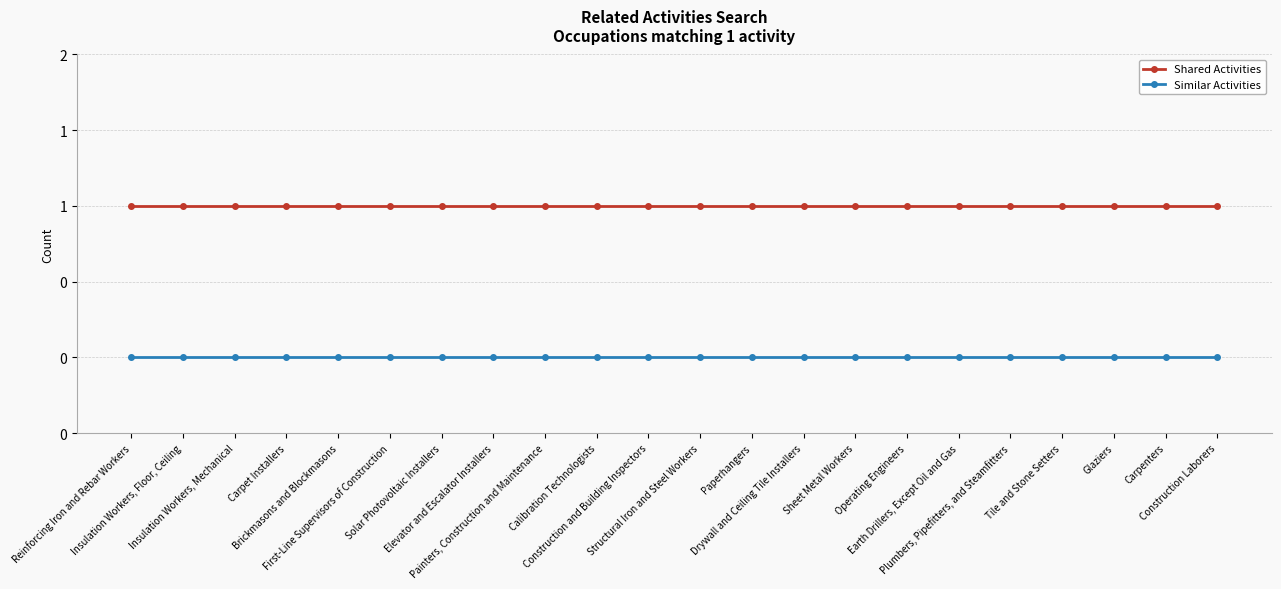

Reading right to left, transcribe all the data shown in this chart.

Shared Activities: 1	1	1	1	1	1	1	1	1	1	1	1	1	1	1	1	1	1	1	1	1	1
Similar Activities: 0	0	0	0	0	0	0	0	0	0	0	0	0	0	0	0	0	0	0	0	0	0